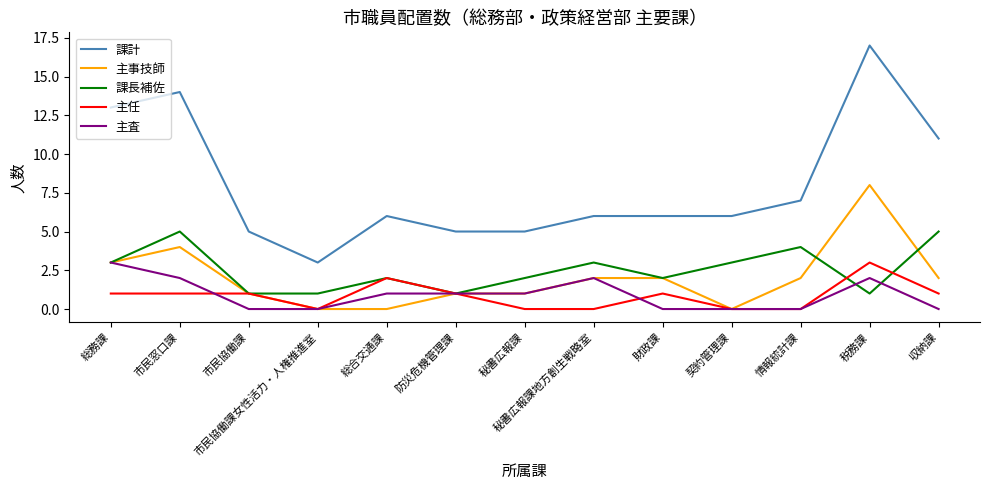

Is this an area chart (filled region under the line)?

No